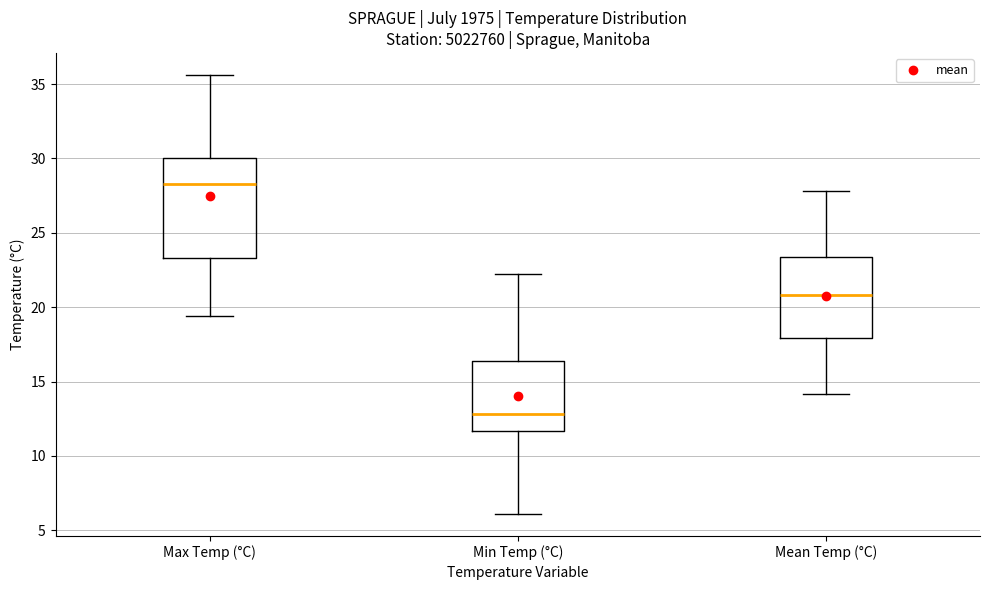

Reading left to right, read every box against the y-axis: the position of its median line, the range the box covers, and the ends of its whiskers. The values are not printed on the chart, so give them approximately, as read against the axis.

Max Temp (°C): median 28.5, box 23.5 to 30.0, whiskers 19.5 to 35.5
Min Temp (°C): median 13.0, box 11.5 to 16.5, whiskers 6.0 to 22.0
Mean Temp (°C): median 21.0, box 18.0 to 23.5, whiskers 14.0 to 28.0